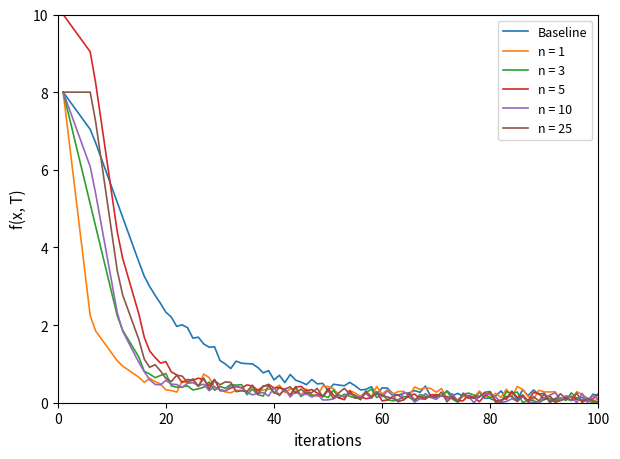

Which series has the largest range (max minus min)?

n = 5